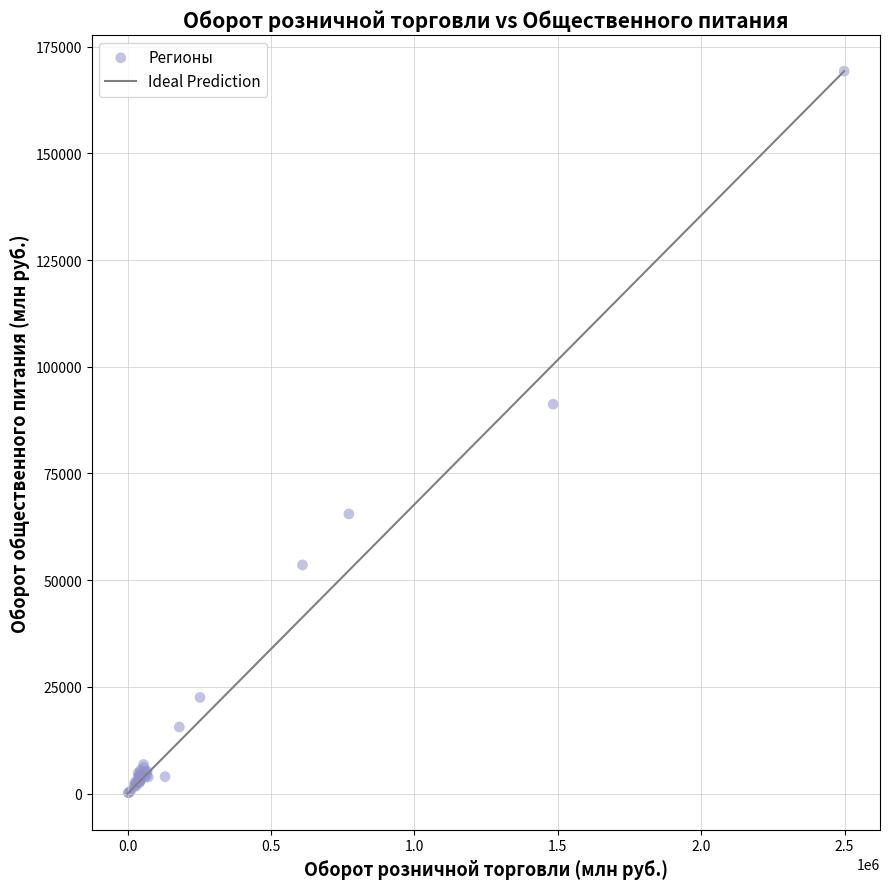

What Y value in the scatter plot is closest to 84717?

91237.1